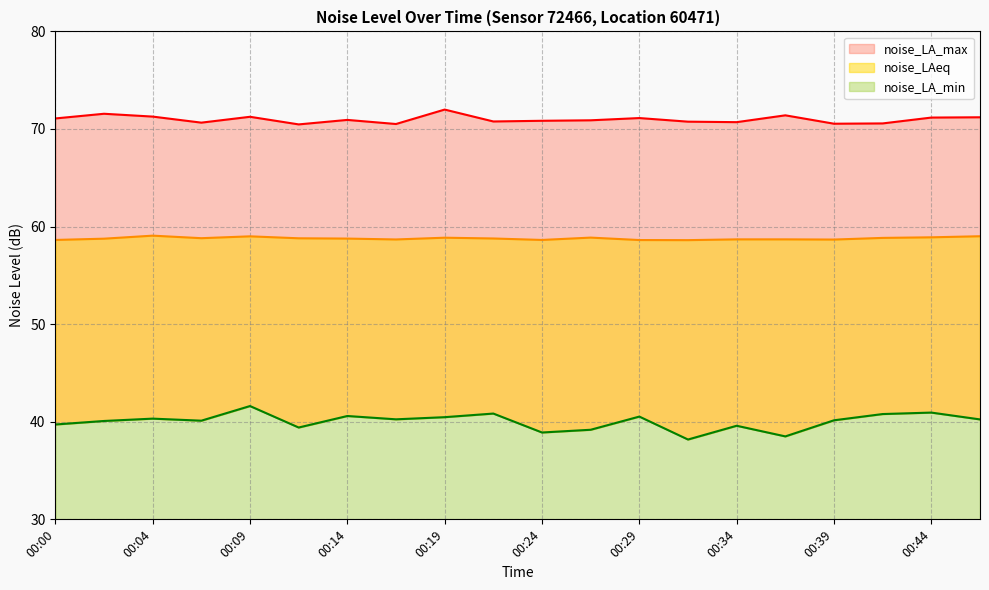

Reading left to right, transcribe all the data shown in this chart.

noise_LA_min: 39.7	40.1	40.3	40.1	41.6	39.4	40.6	40.2	40.5	40.8	38.9	39.2	40.5	38.2	39.6	38.5	40.1	40.8	40.9	40.2
noise_LAeq: 58.6	58.8	59.1	58.8	59.0	58.8	58.8	58.7	58.9	58.8	58.6	58.9	58.6	58.6	58.7	58.7	58.7	58.8	58.9	59.0
noise_LA_max: 71.1	71.6	71.3	70.7	71.2	70.5	70.9	70.5	72.0	70.8	70.8	70.9	71.1	70.8	70.7	71.4	70.5	70.6	71.2	71.2